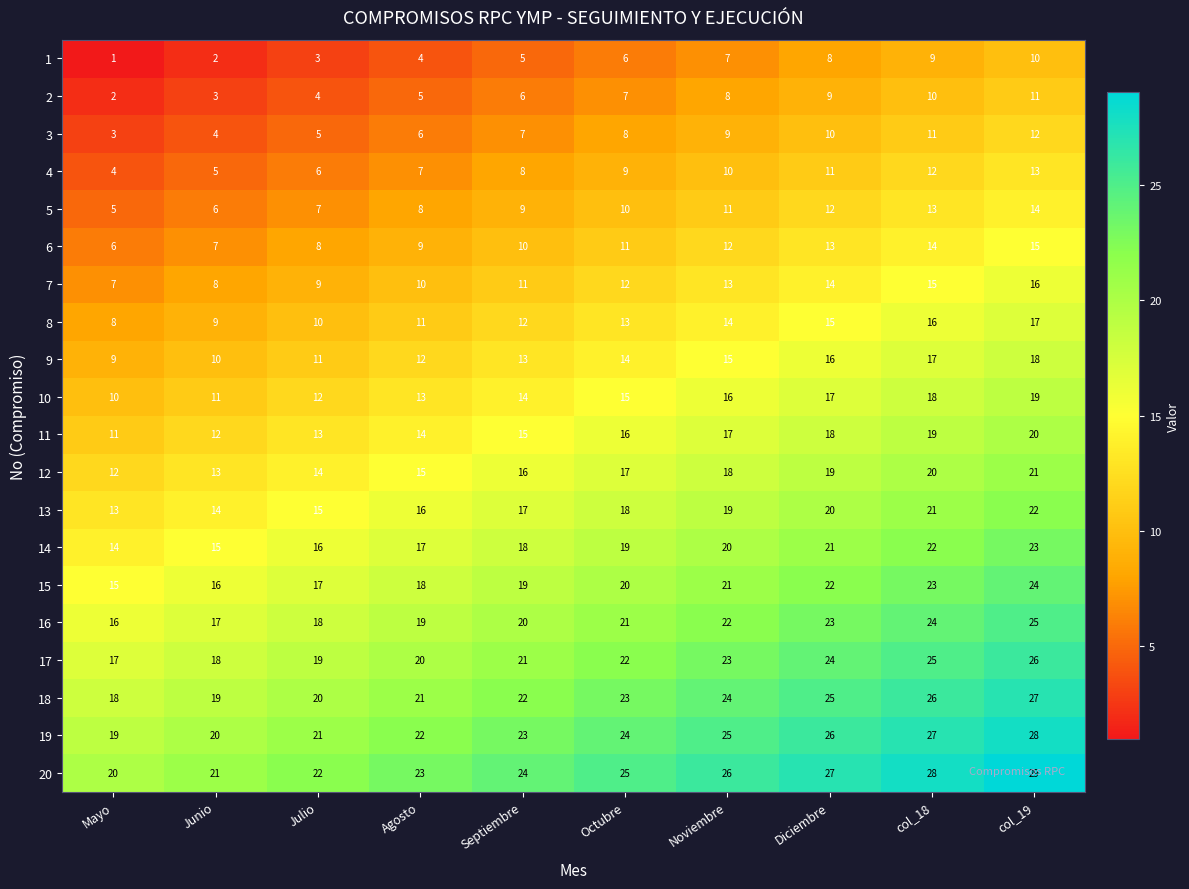

What is the spread (max minus min) of values at Diciembre?

19